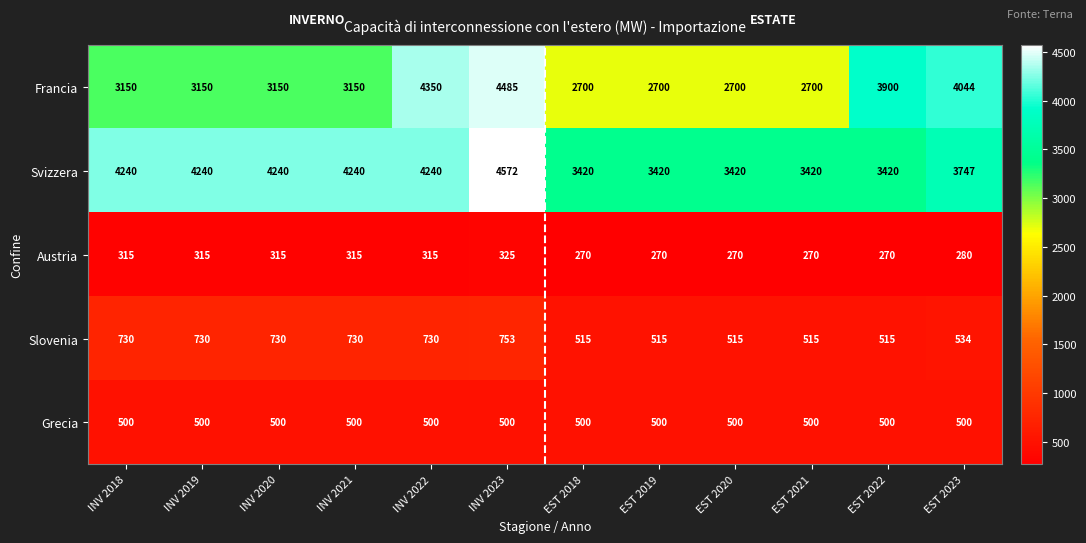

Rank the series by their maximum value, from lowest to highest.

Austria, Grecia, Slovenia, Francia, Svizzera